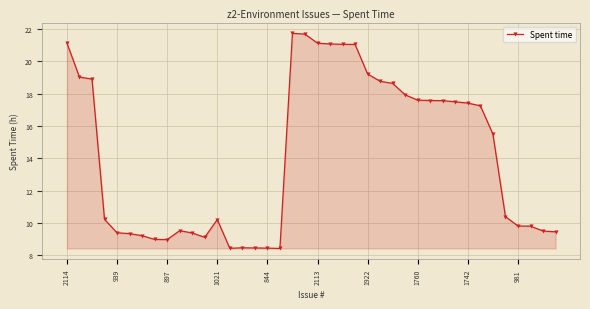

True or false: the data has more than 0 interior local peaks.

True